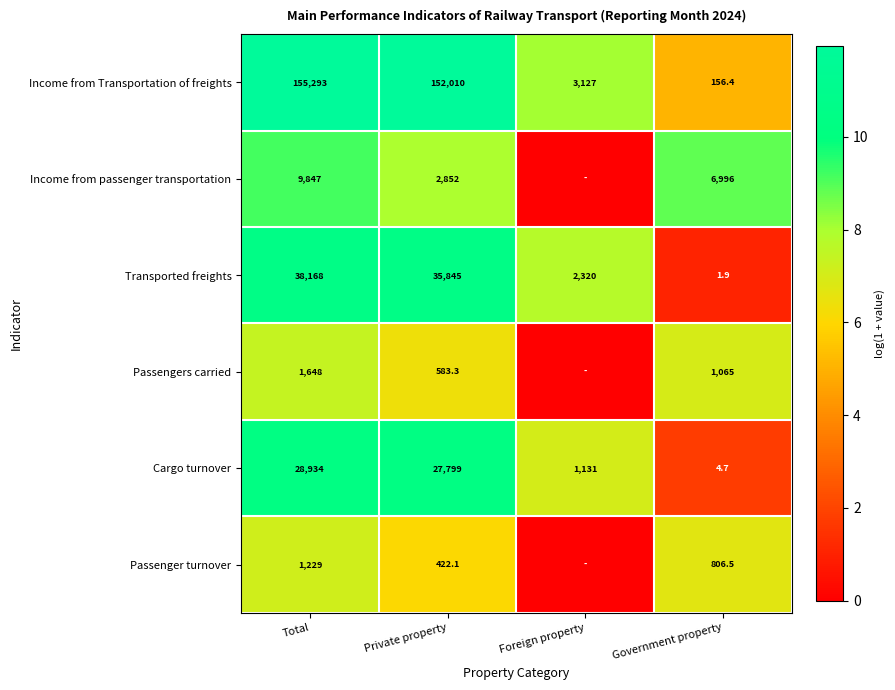

The value of Transported freights at Total is 38168.0. True or false?

True